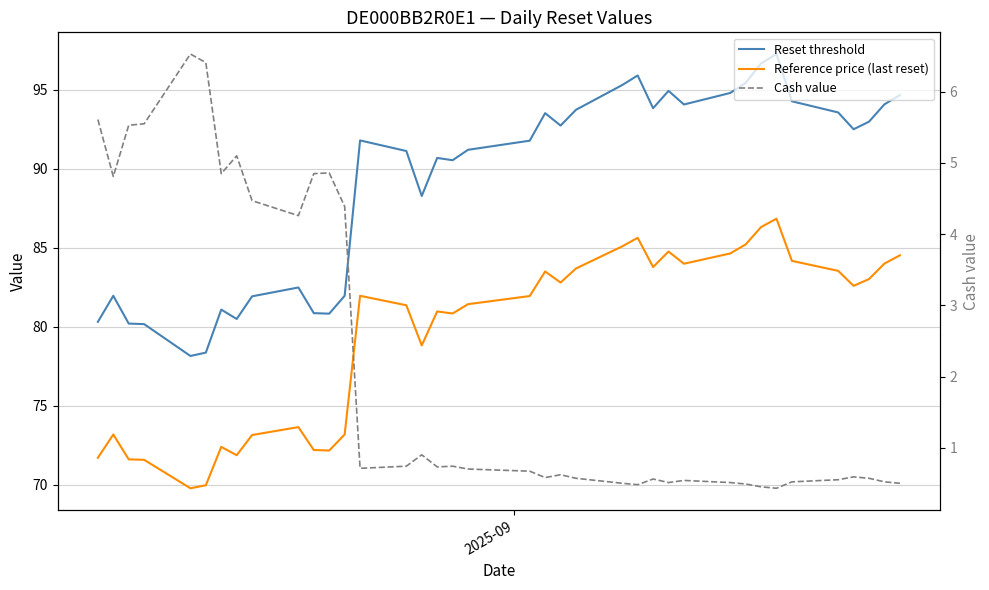

What is the maximum value shown in the chart?

97.2